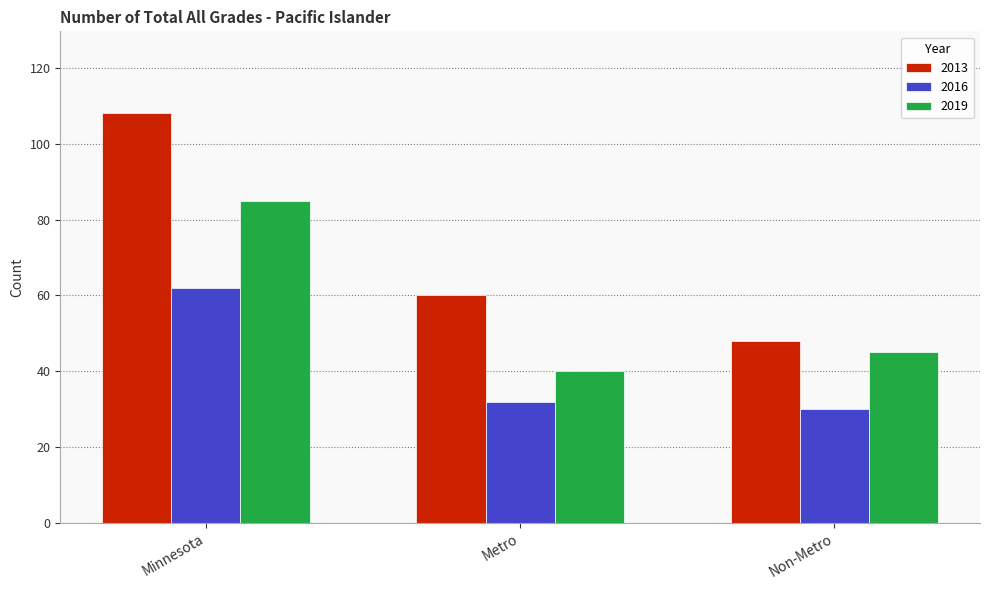

How many data points in 2013 are less than 60?

1